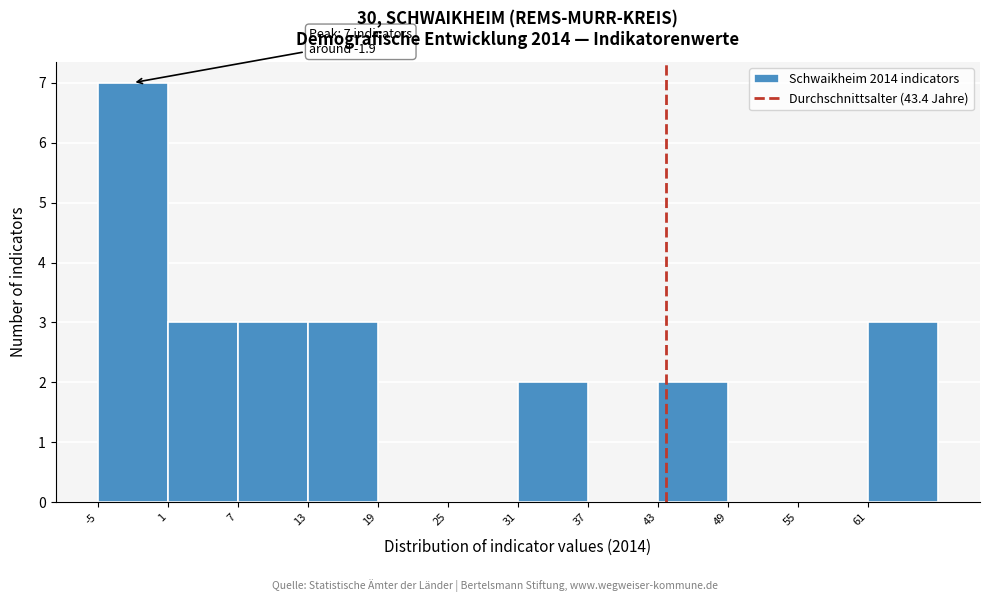

Over which range of the x-axis is the bar tallest?

-5 to 1